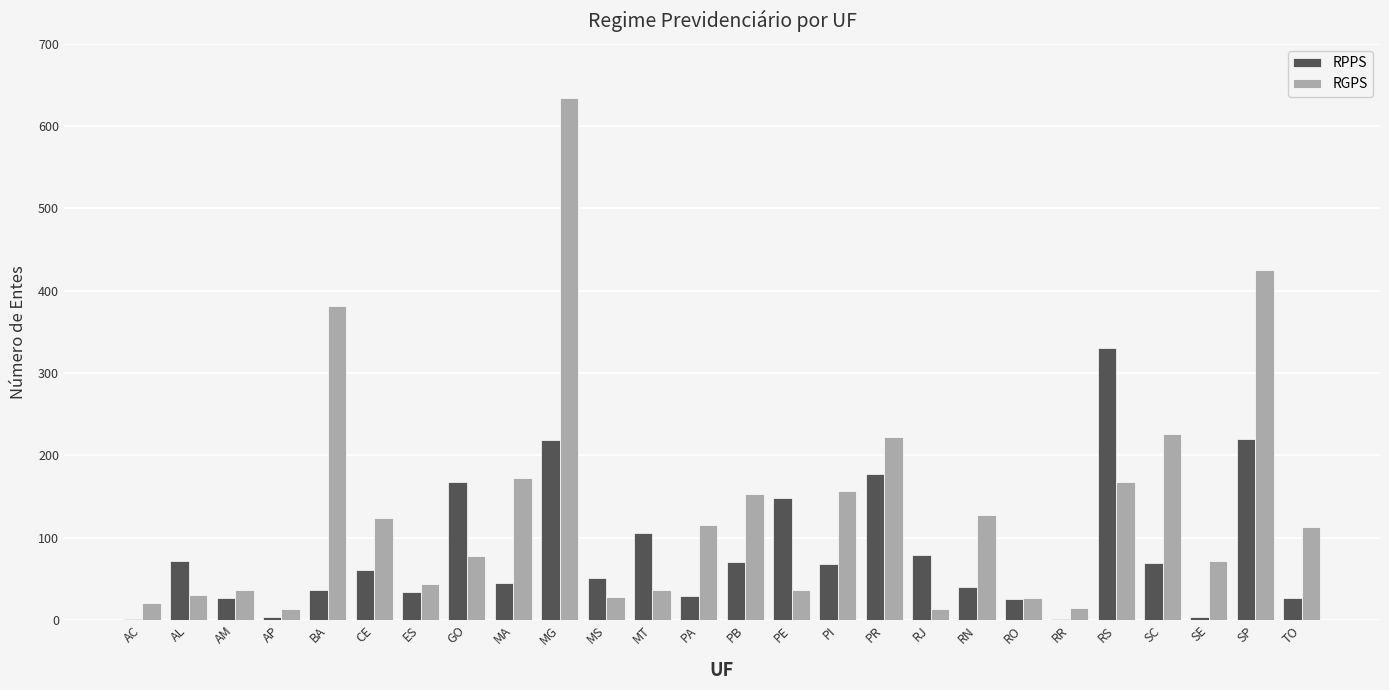

Which category has the highest value in the RGPS series?

MG